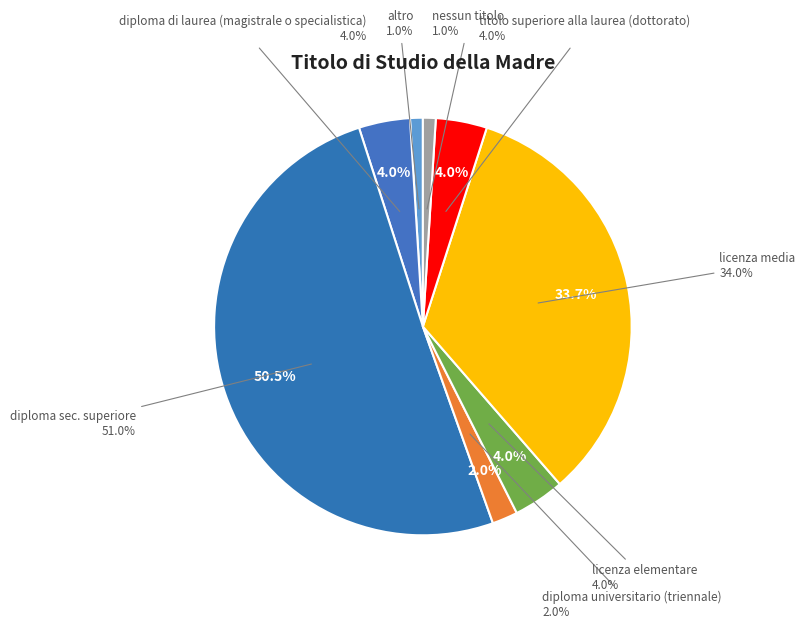

To the nearest percent, what percentage of the pie is diploma sec. superiore?

50%